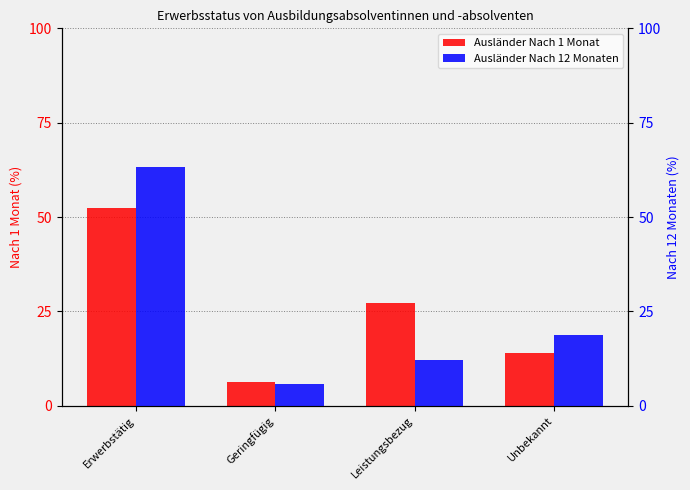

What is the approximate value of Ausländer Nach 1 Monat at Erwerbstätig?

52.3